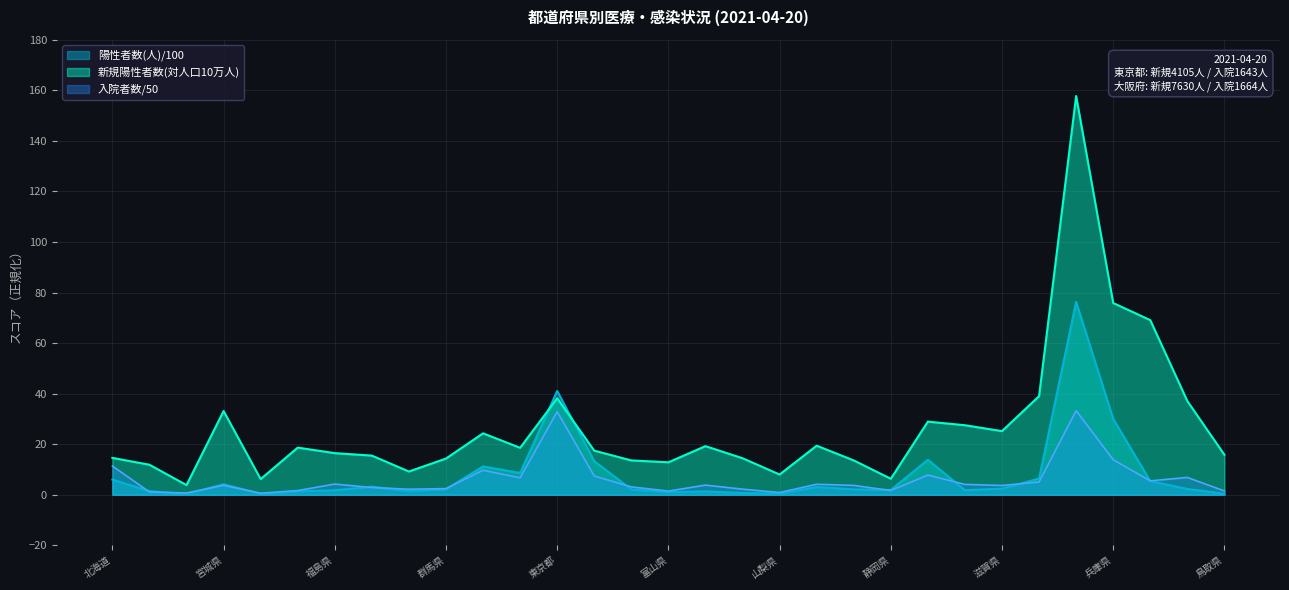

Which series changed the most between 茨城県 and 静岡県?

新規陽性者数(対人口10万人)